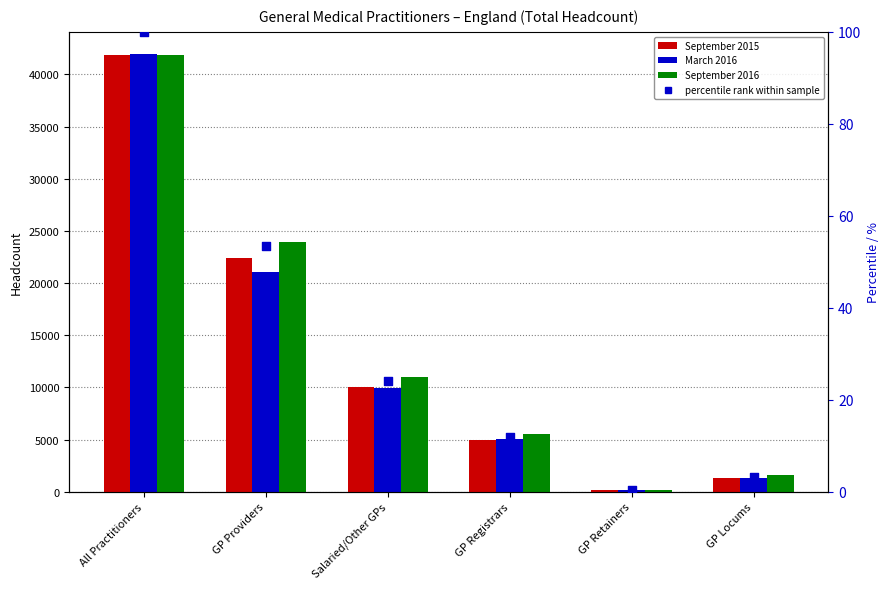

Which series has the largest Y range (max minus min)?

March 2016